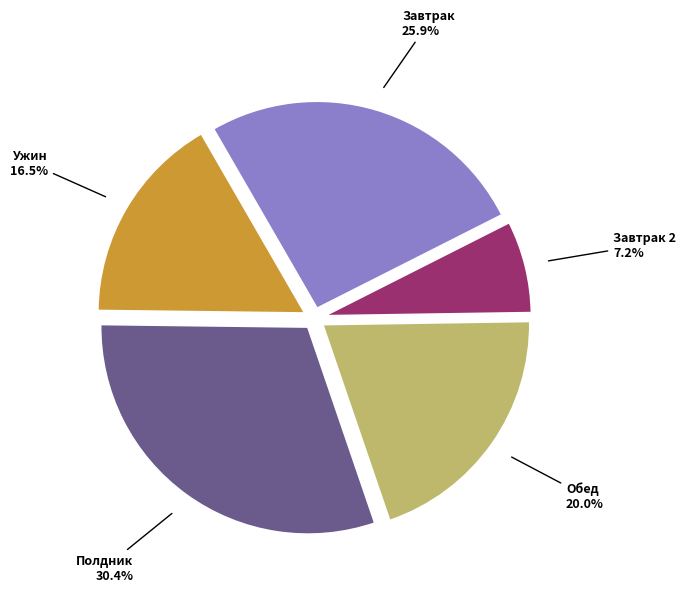

Which has a higher value, Полдник or Завтрак 2?

Полдник